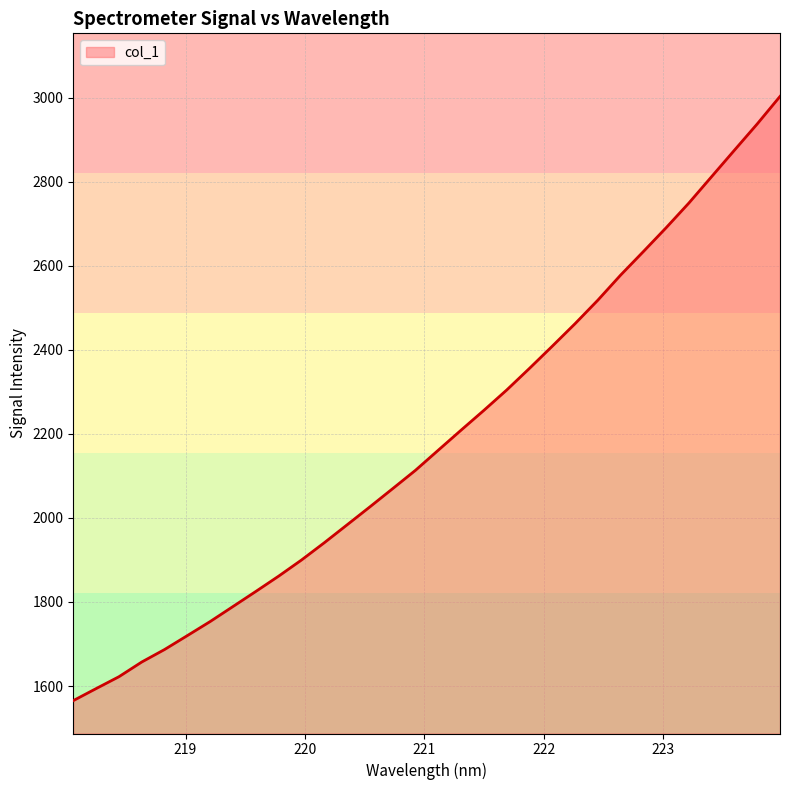

What is the smallest value displayed?

1565.2